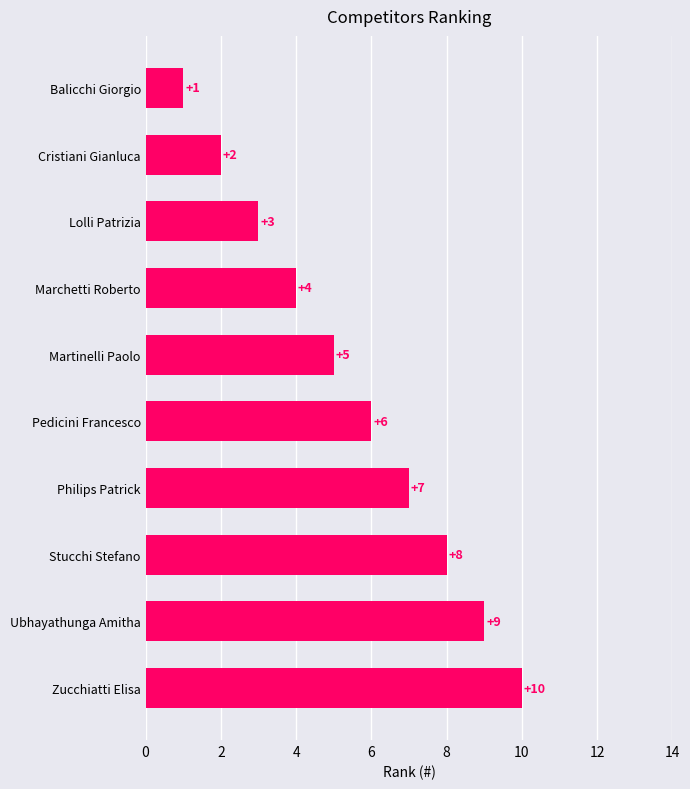

Between Marchetti Roberto and Ubhayathunga Amitha, which is larger?

Ubhayathunga Amitha